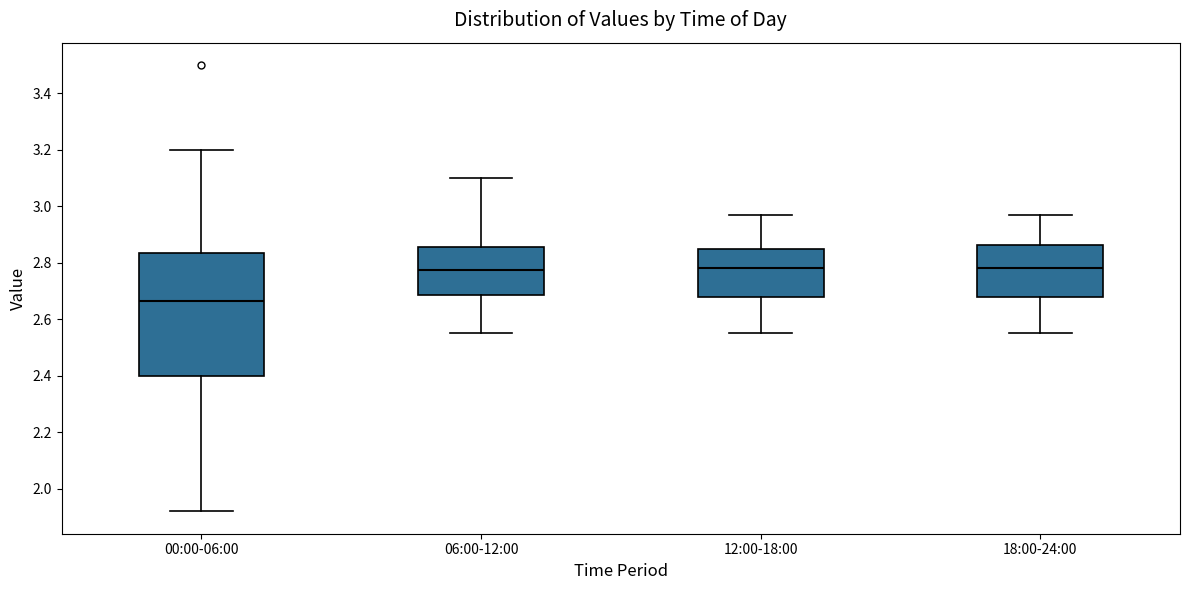

Which box is the tallest, from its lower edge to its upper edge?

00:00-06:00